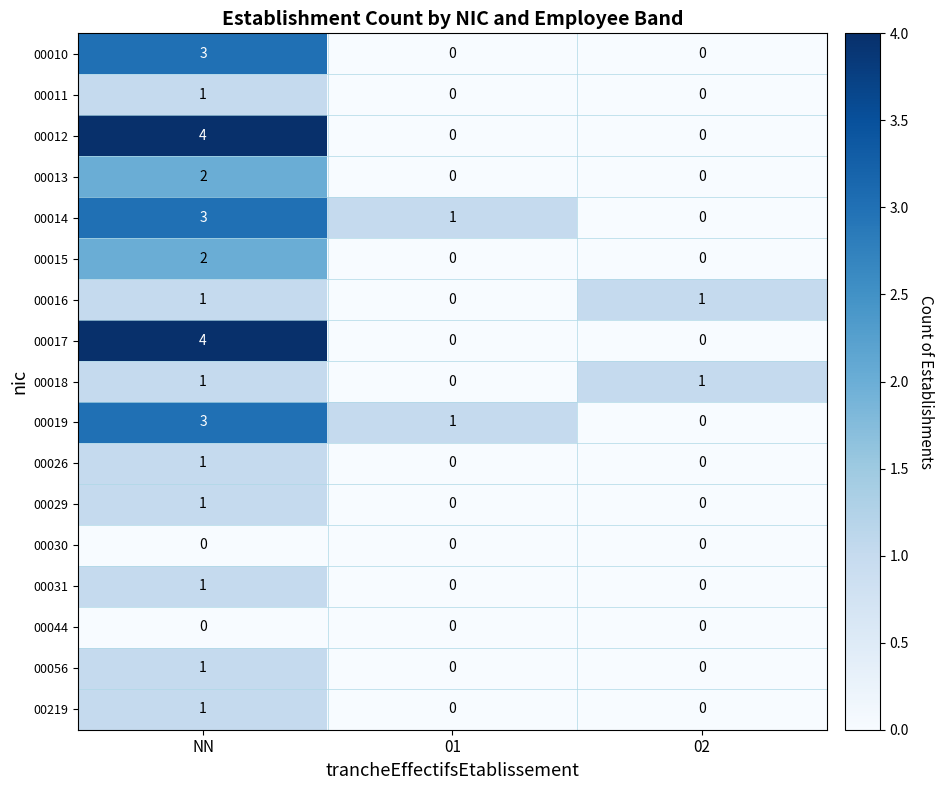

What is the difference between the 00017 values at 01 and NN?

4